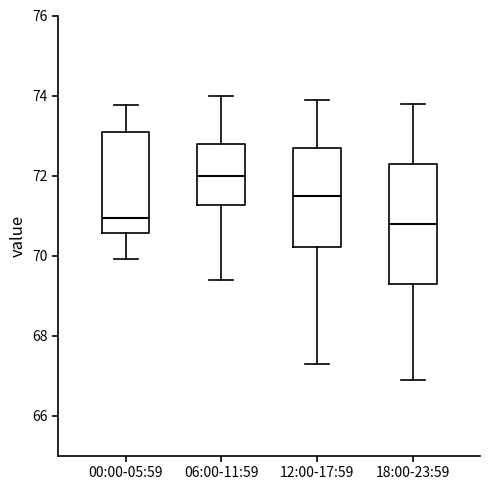

Where is the lower edge of the box for 18:00-23:59 on the y-axis? The values are not printed on the chart, so give them approximately, as read against the axis.

69.4